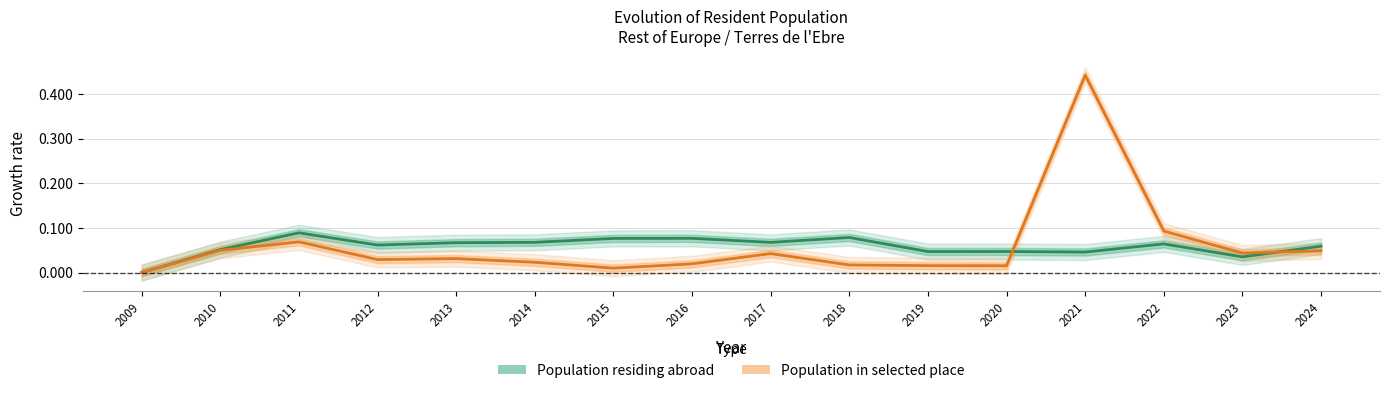

Rank the series by their maximum value, from lowest to highest.

Population residing abroad, Population in selected place